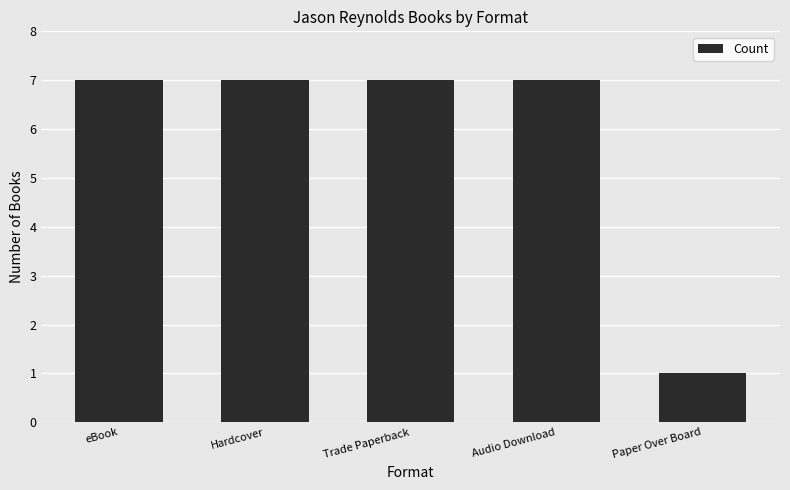

The value at Hardcover is 7. True or false?

True